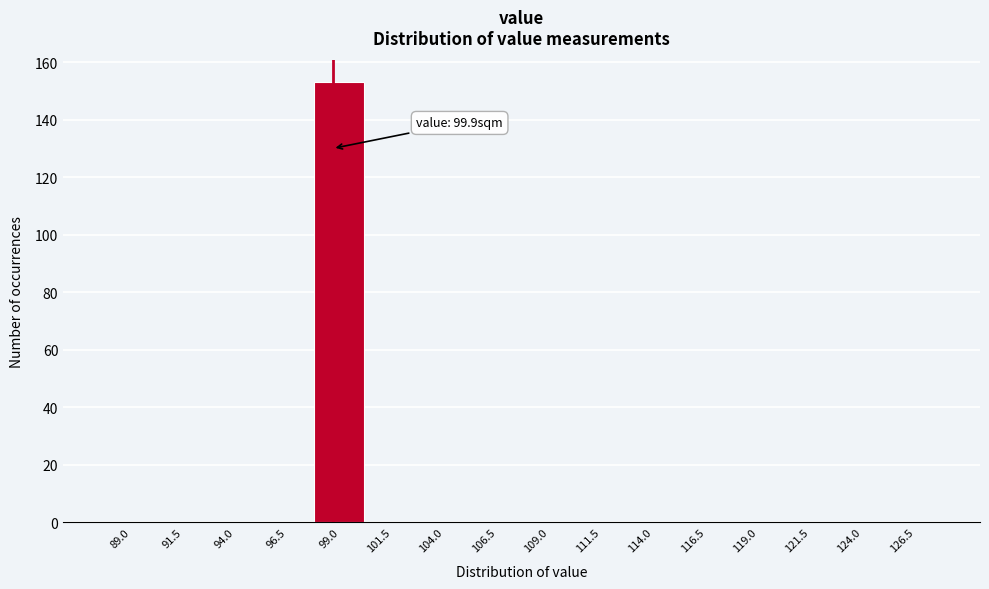

Reading left to right, list all the values displayed in this chart.

89.0=0	91.5=0	94.0=0	96.5=0	99.0=153	101.5=0	104.0=0	106.5=0	109.0=0	111.5=0	114.0=0	116.5=0	119.0=0	121.5=0	124.0=0	126.5=0